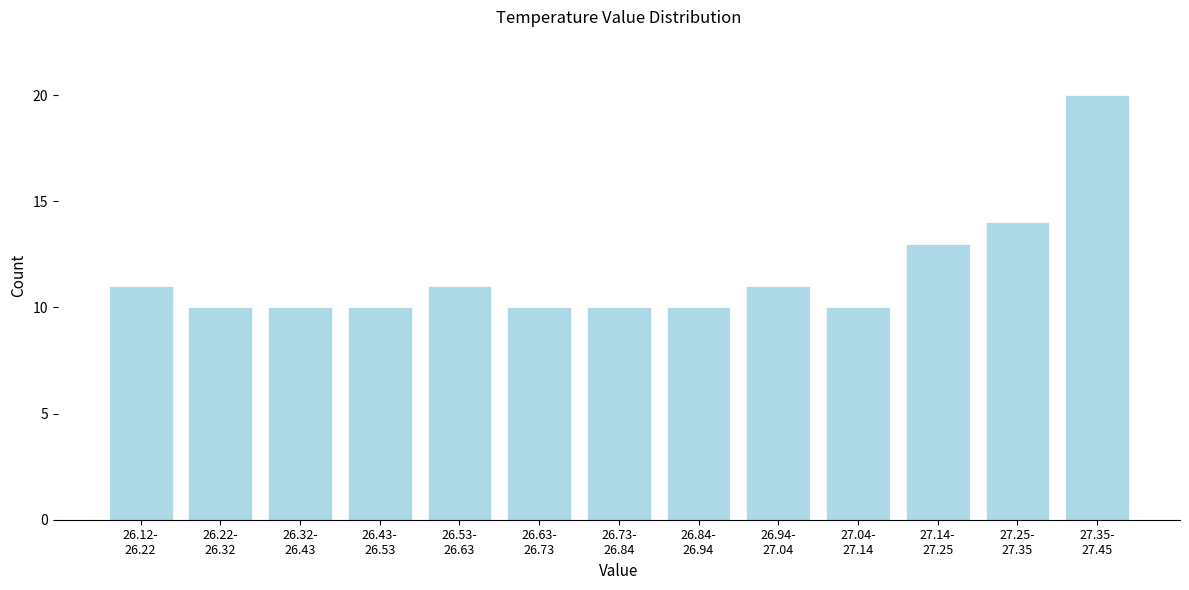

Reading left to right, what are all the values shown in this chart?

11	10	10	10	11	10	10	10	11	10	13	14	20